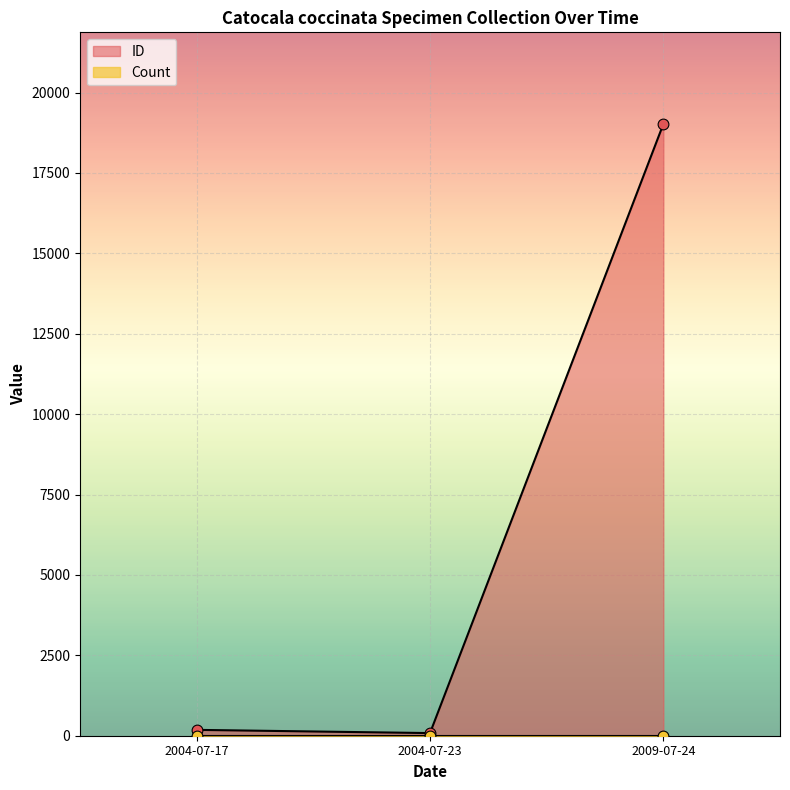

What is the maximum value for ID?

19021